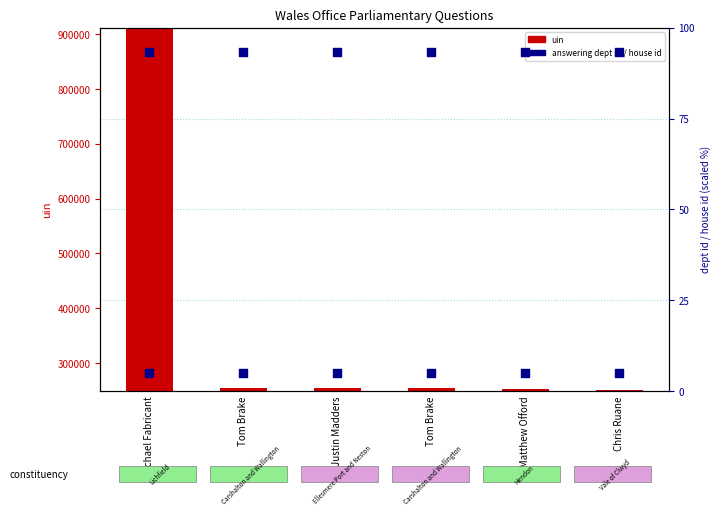

Which series reaches the minimum Y coordinate?

house id